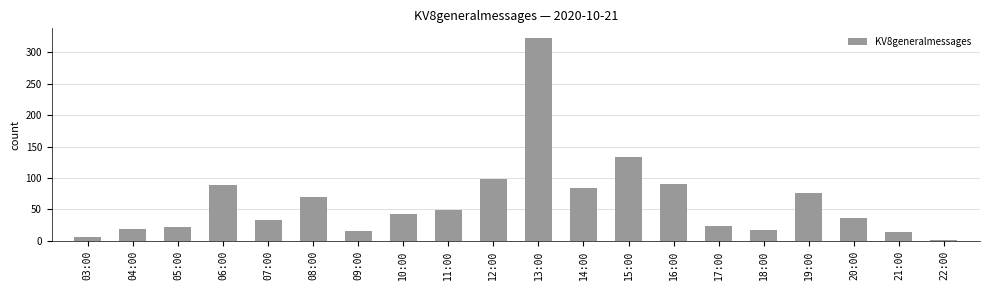

What is the change in value from 07:00 to 17:00?

-10